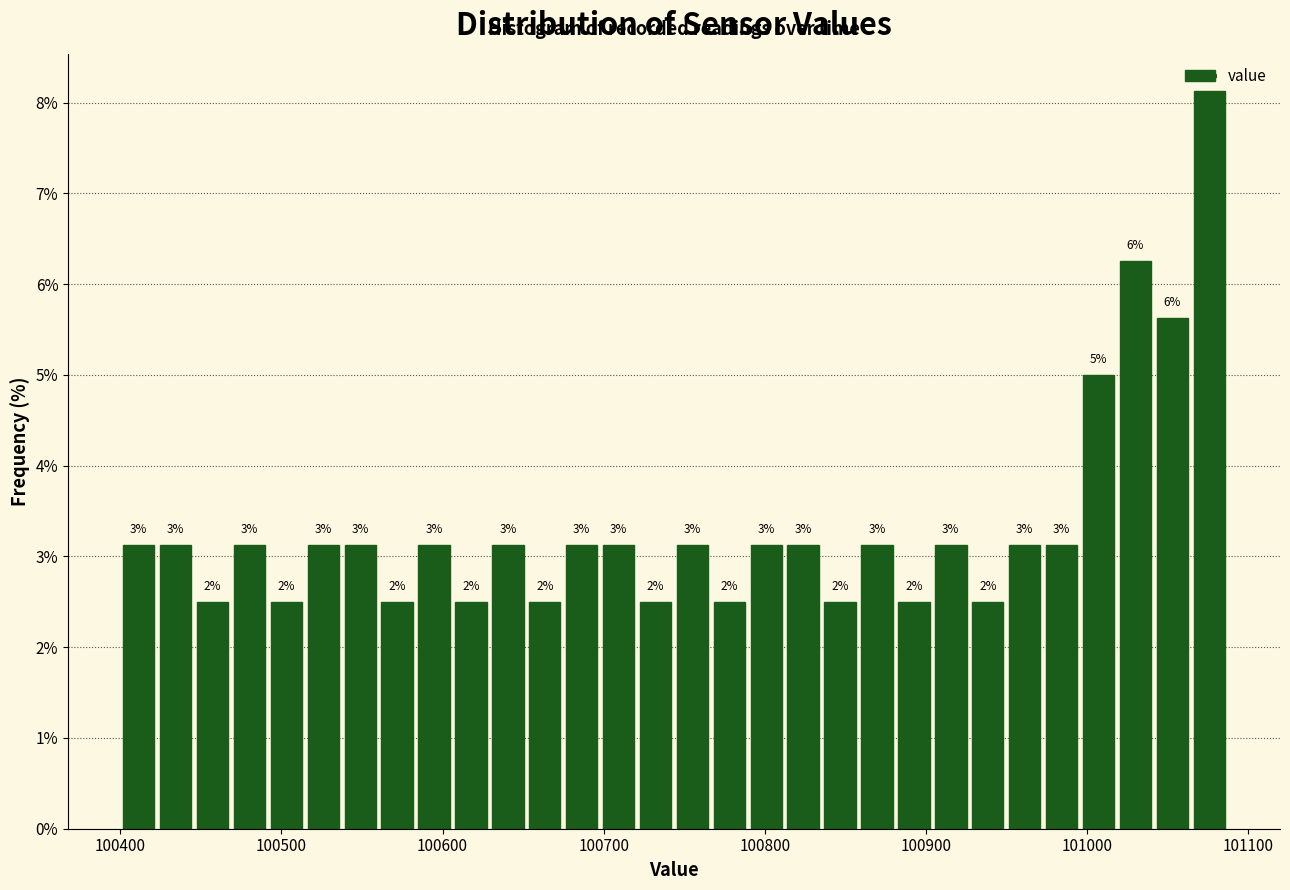

Read against the x-axis, roughly where is the centre of the tallest bar?

101080